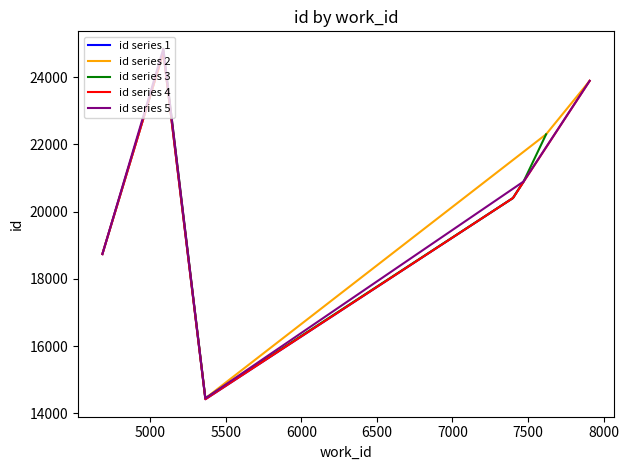

How many intersections are there between id series 3 and id series 1?

2